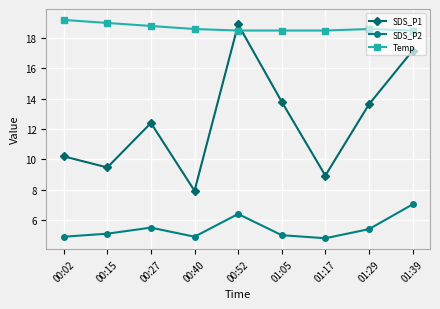

How many interior local peaks does the SDS_P1 series have?

2